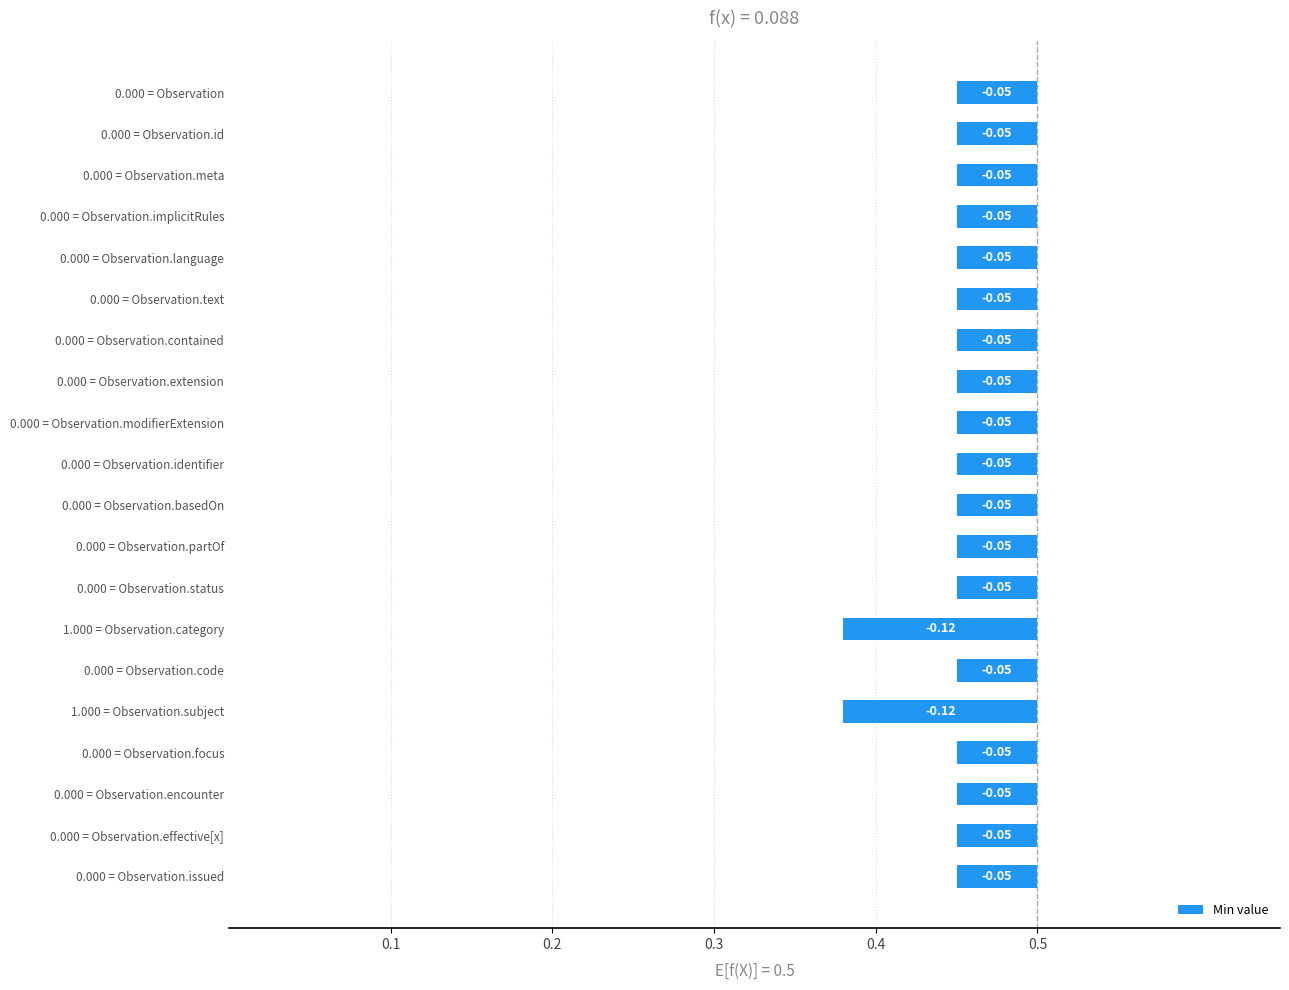

Between 0.000 = Observation.text and 0.000 = Observation.effective[x], which is larger?

0.000 = Observation.text